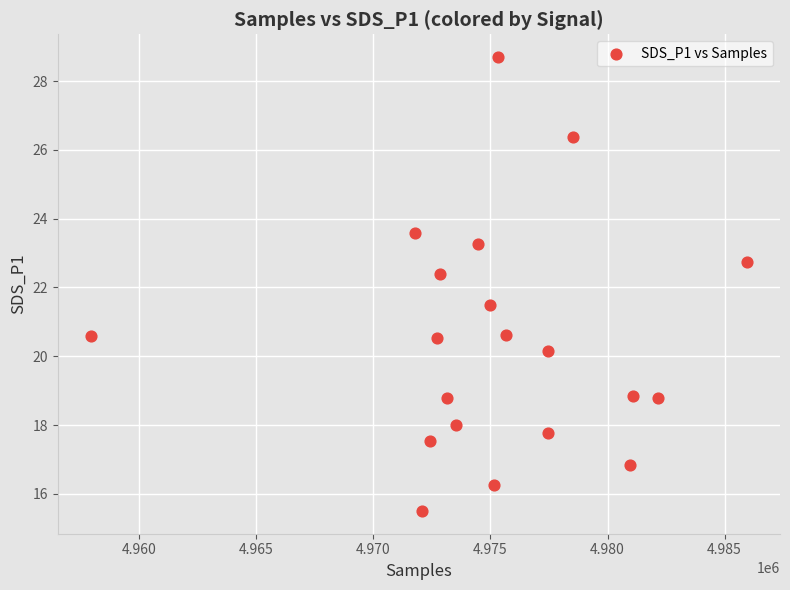

What is the range of Y values (max minus min)?

13.2